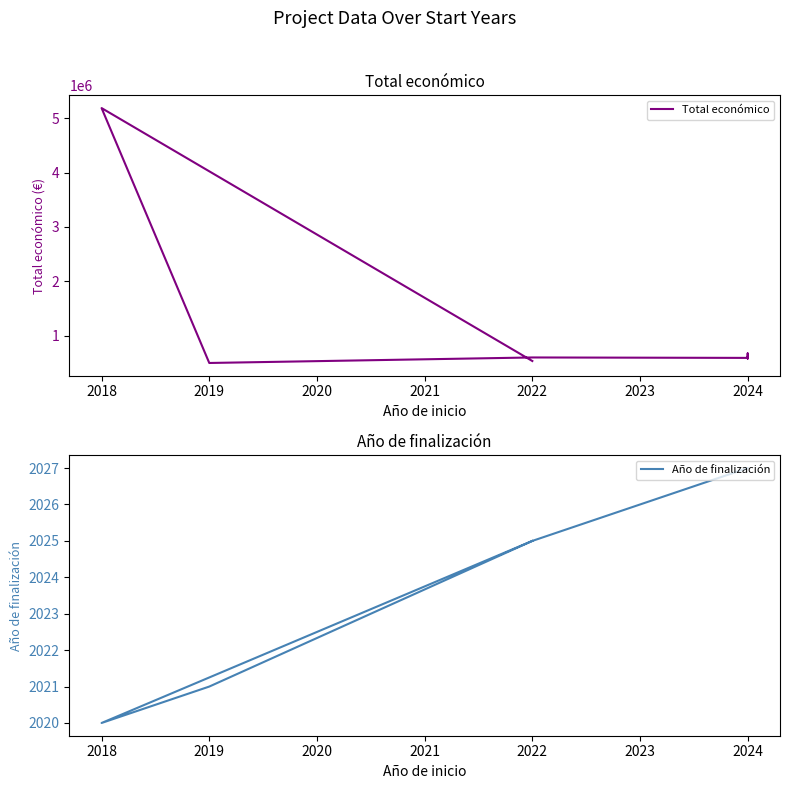

What is the average value of the Total económico series?

940037.5